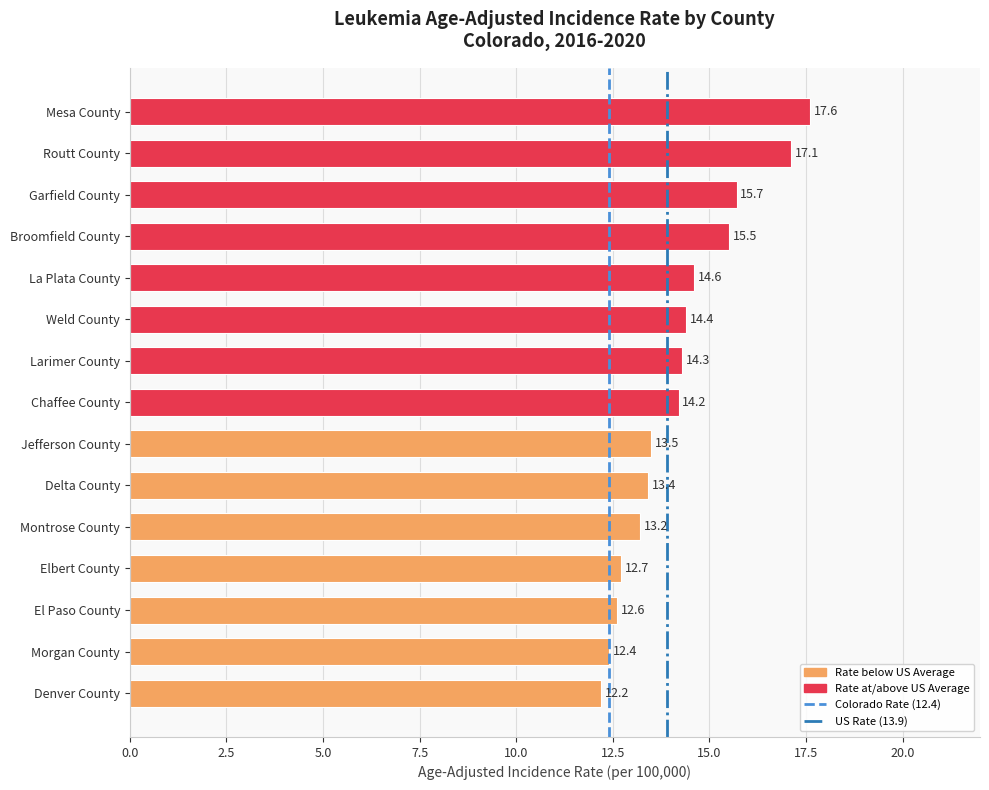

How many values are below 14?

7